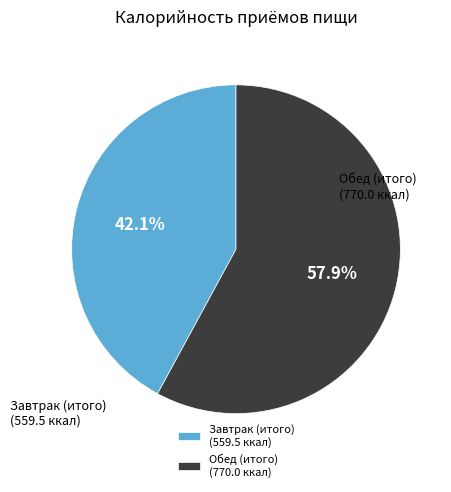

What is the total percentage of Завтрак (итого) and Обед (итого)?

100.0%